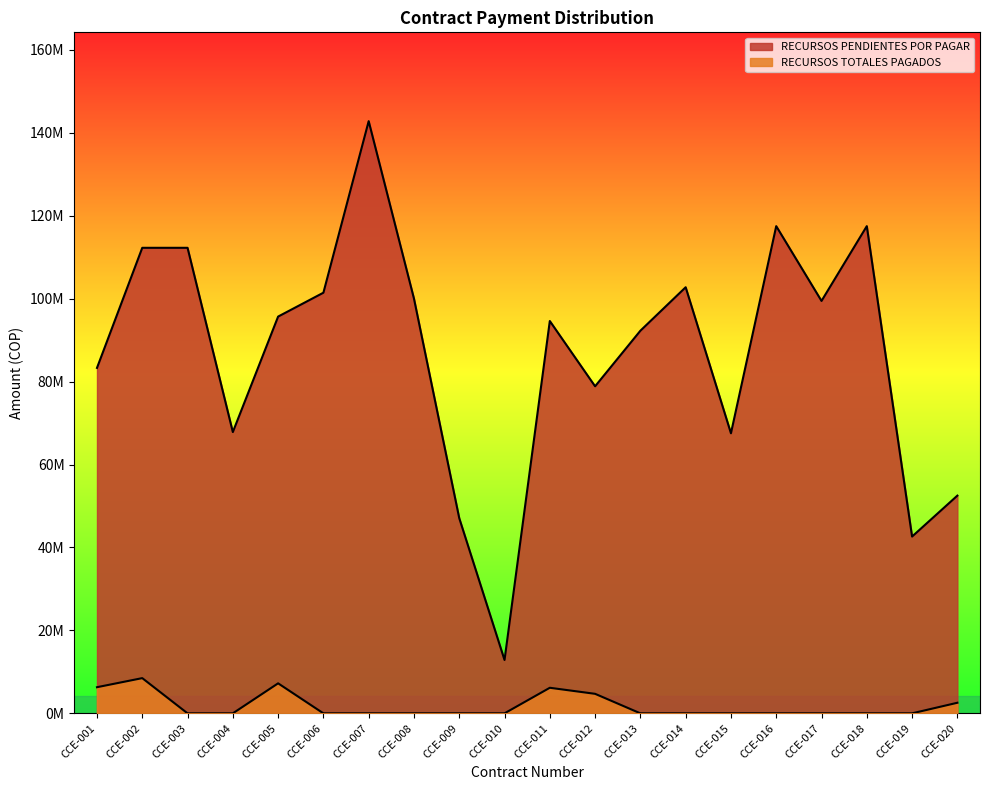

Is the value of RECURSOS PENDIENTES POR PAGAR at CCE-002 greater than the value of RECURSOS TOTALES PAGADOS at CCE-002?

Yes